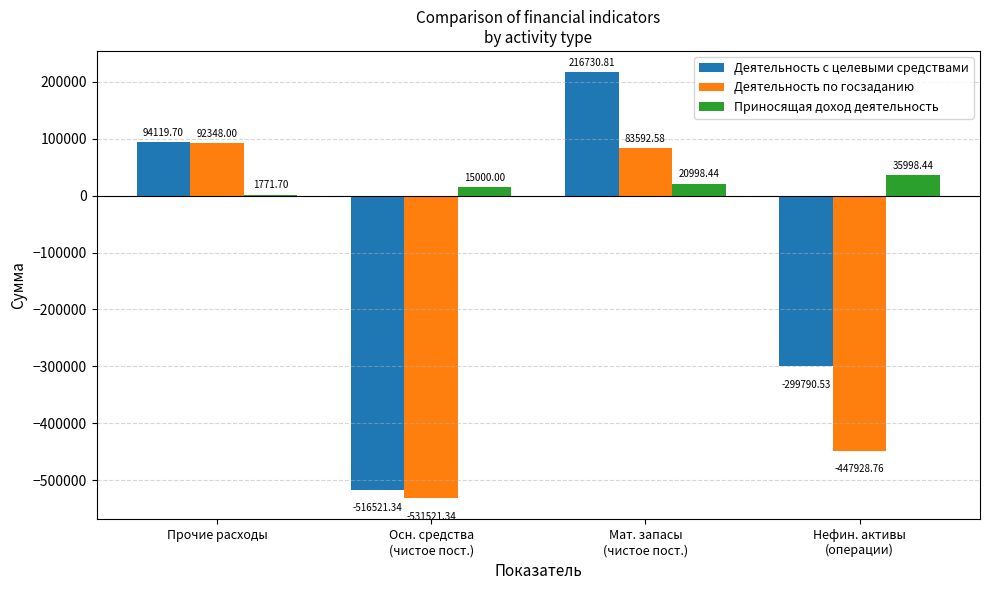

Is it true that Деятельность по госзаданию equals 132809.3 at Мат. запасы
(чистое пост.)?

False